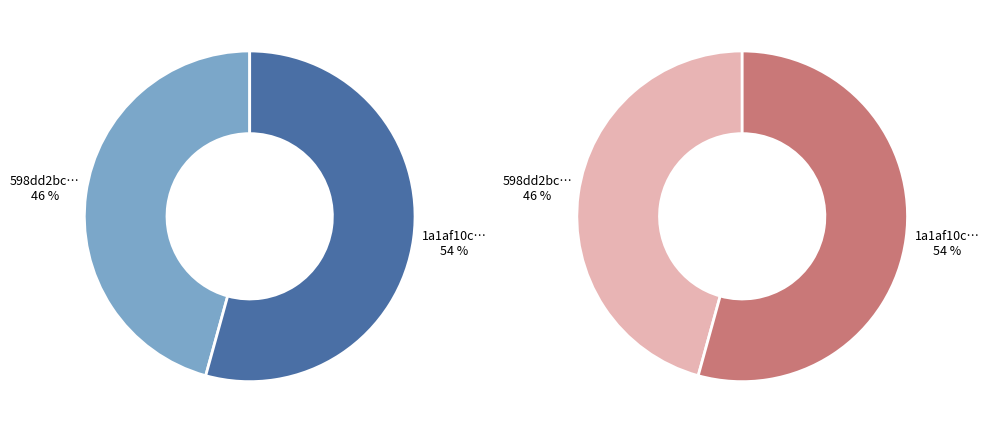

To the nearest percent, what is the combined percentage of 1 and 0?

100%